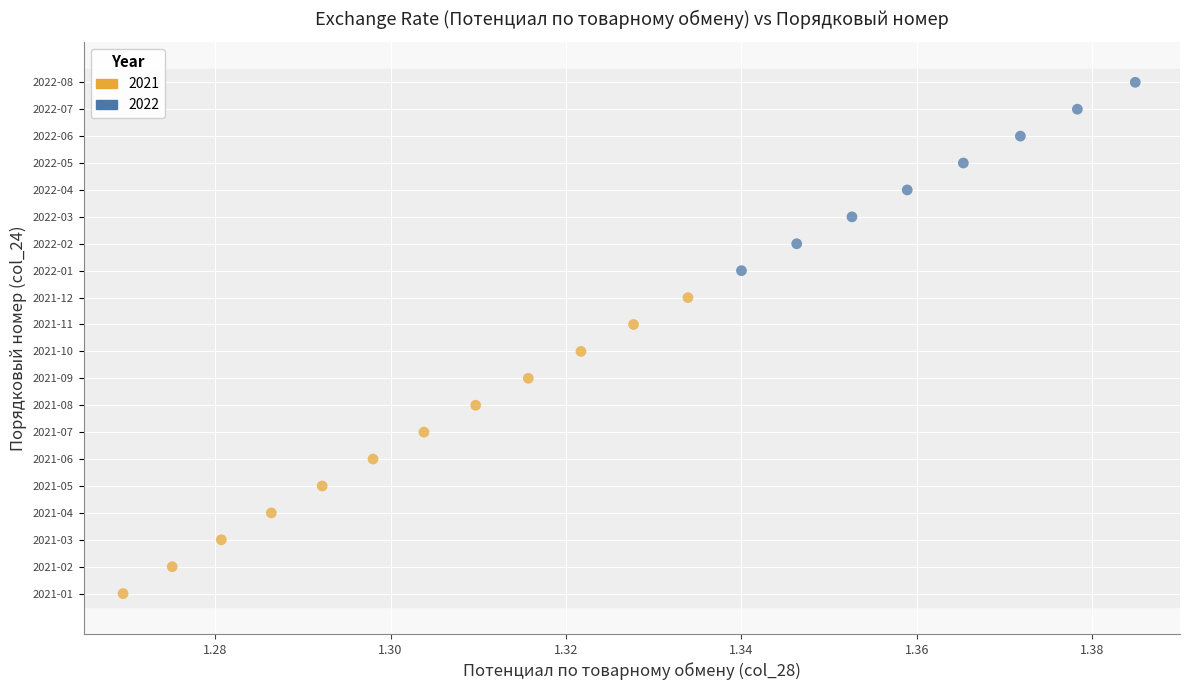

What are all the series names shown in the legend?

2021, 2022